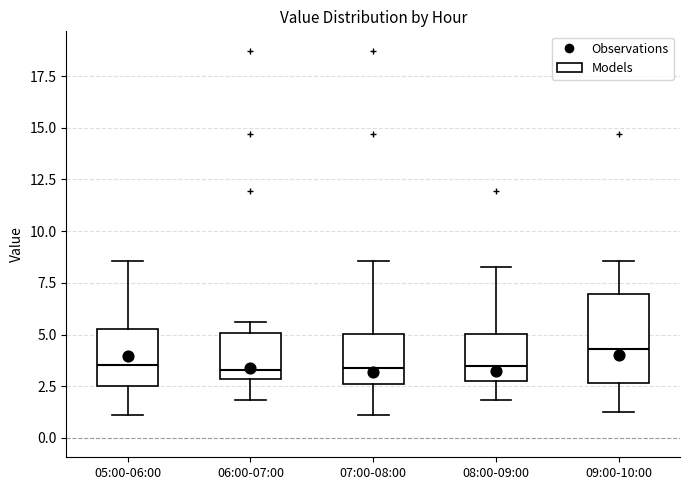

Which box is the tallest, from its lower edge to its upper edge?

09:00-10:00